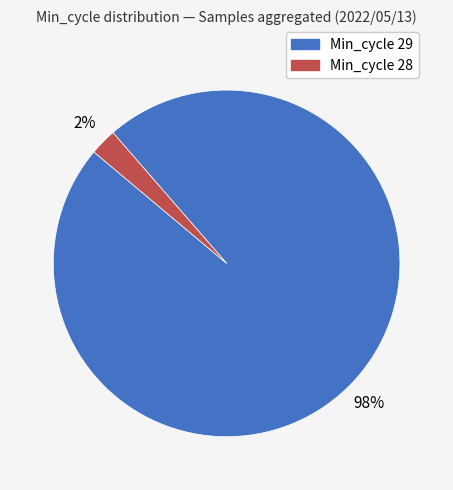

Is there a majority slice in this chart?

Yes